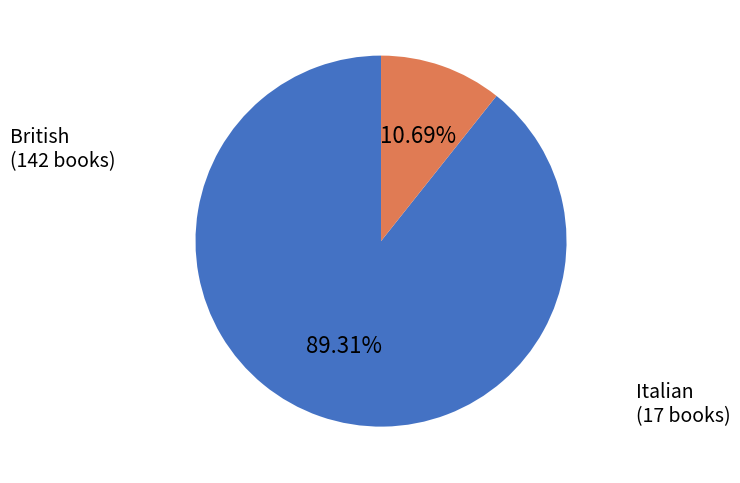

What is the total percentage of British and Italian?

100.0%